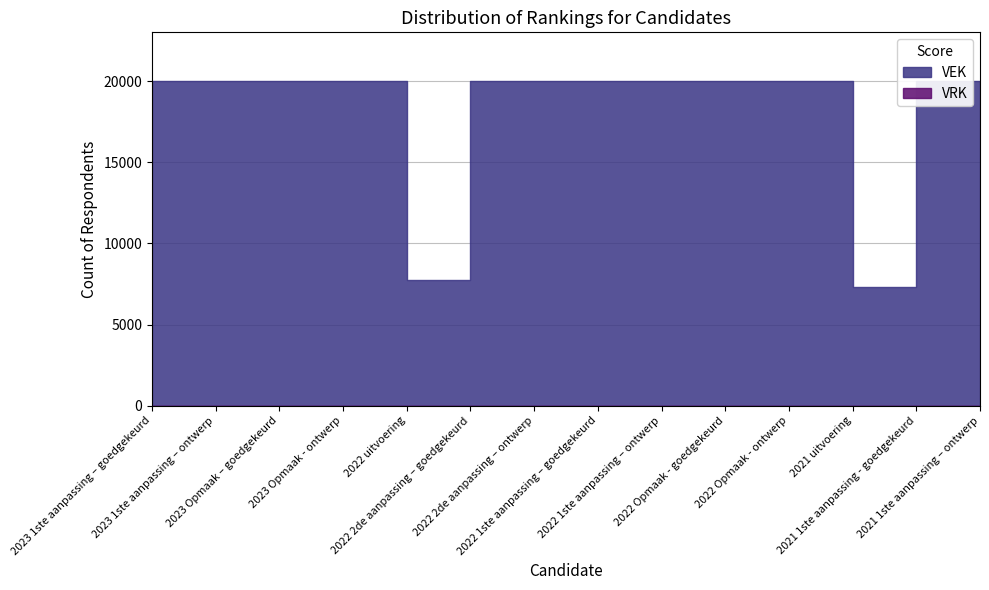

Reading right to left, list all the values displayed in this chart.

VEK: 20000	20000	7294	20000	20000	20000	20000	20000	20000	7764	20000	20000	20000	20000
VRK: 0	0	0	0	0	0	0	0	0	0	0	0	0	0